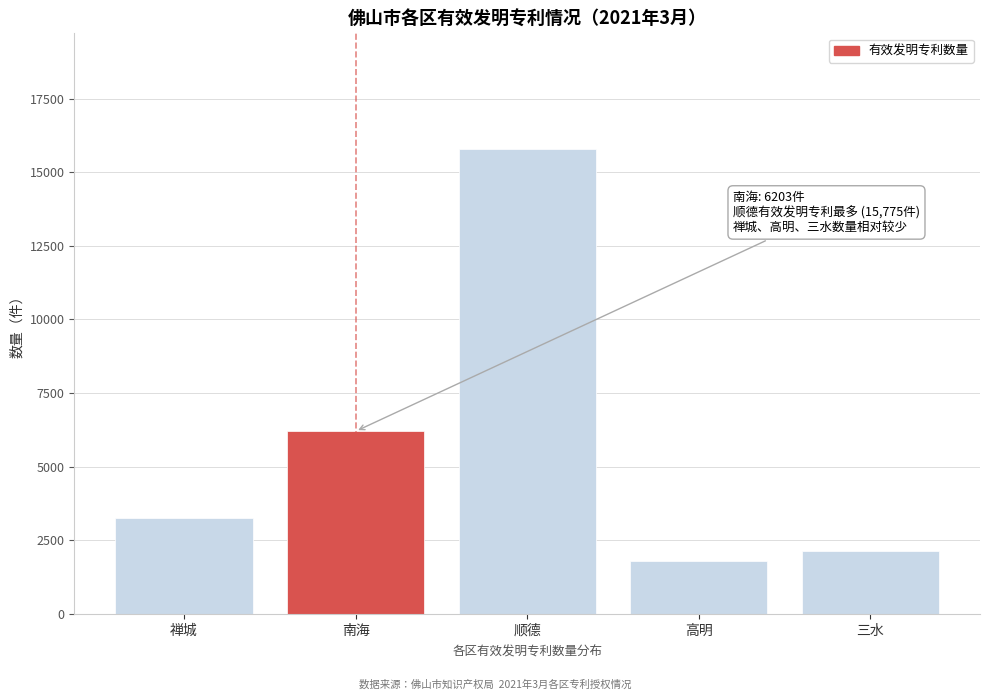

Reading left to right, what are all the values shown in this chart?

3271	6203	15775	1814	2130